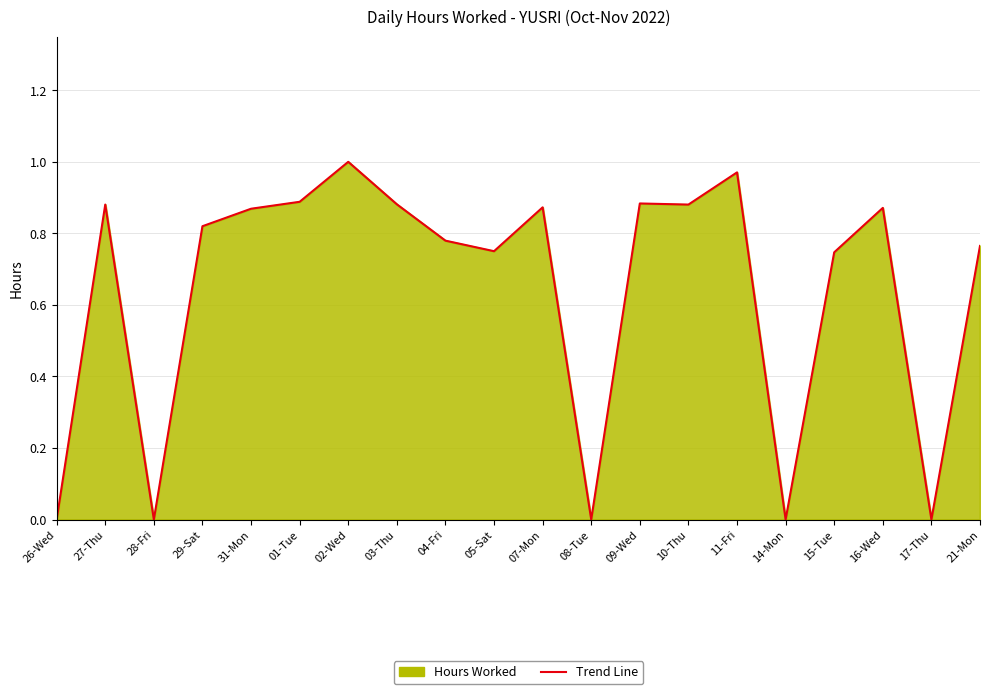

How many points are higher than both their immediate neighbors (excluding endpoints)?

6